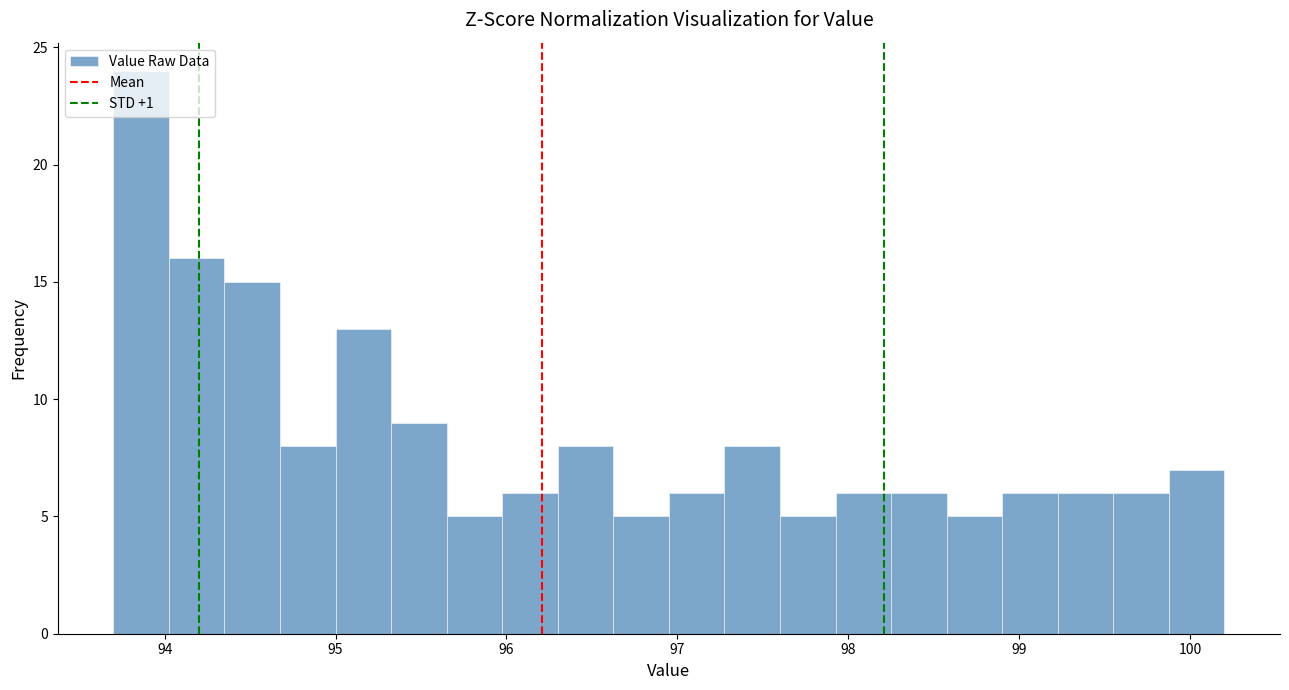

Read against the x-axis, roughly where is the centre of the tallest bar?

93.9